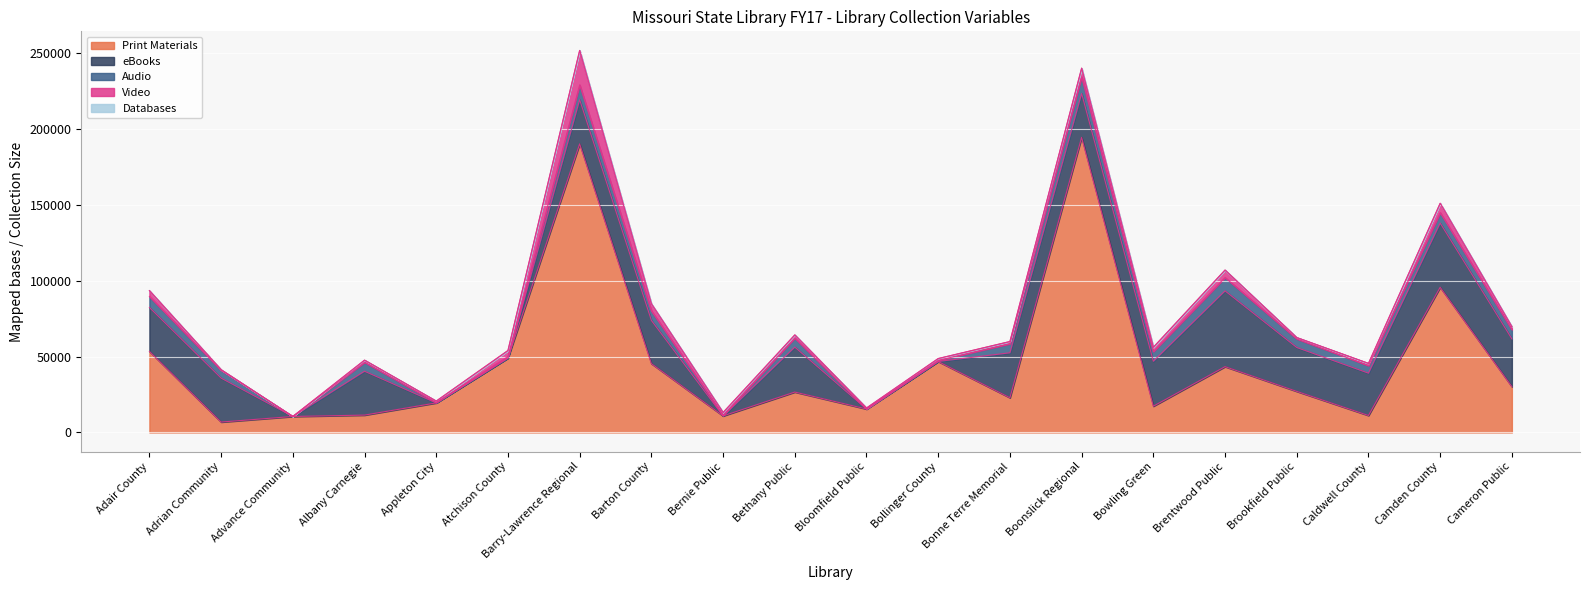

What is the total value across all series at Appleton City?

20700